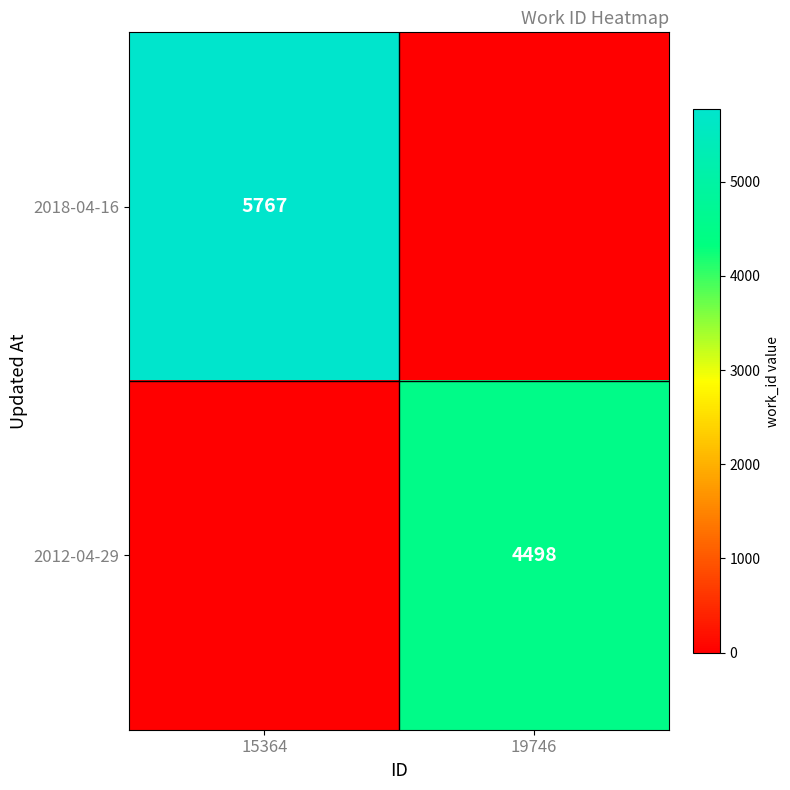

Is the value of 2018-04-16 at 15364 greater than the value of 2012-04-29 at 19746?

Yes